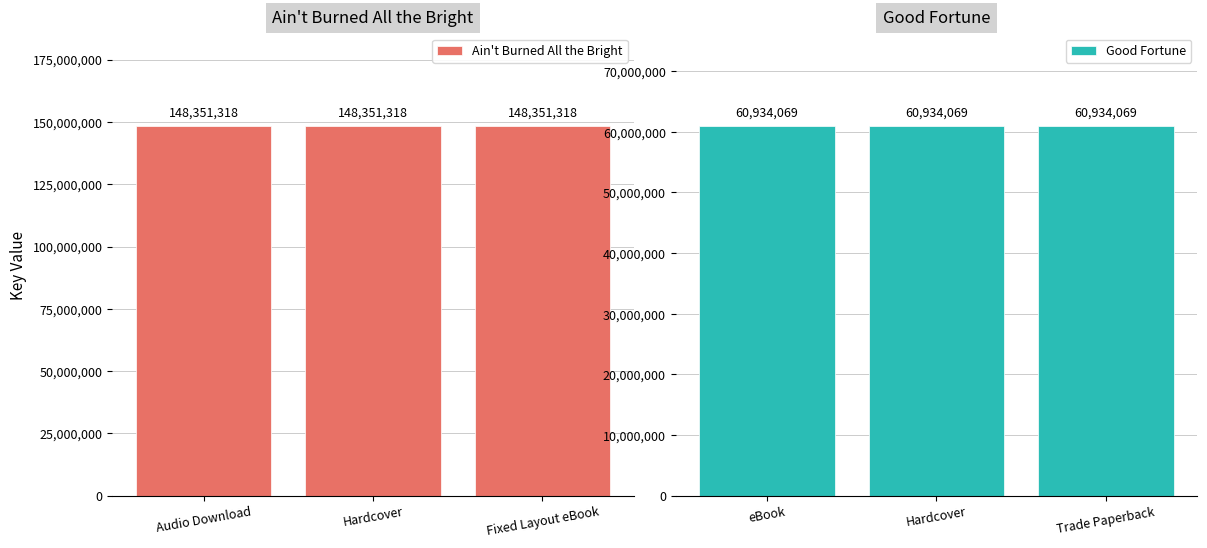

What is the label of the 1st bar from the right?

Fixed Layout eBook